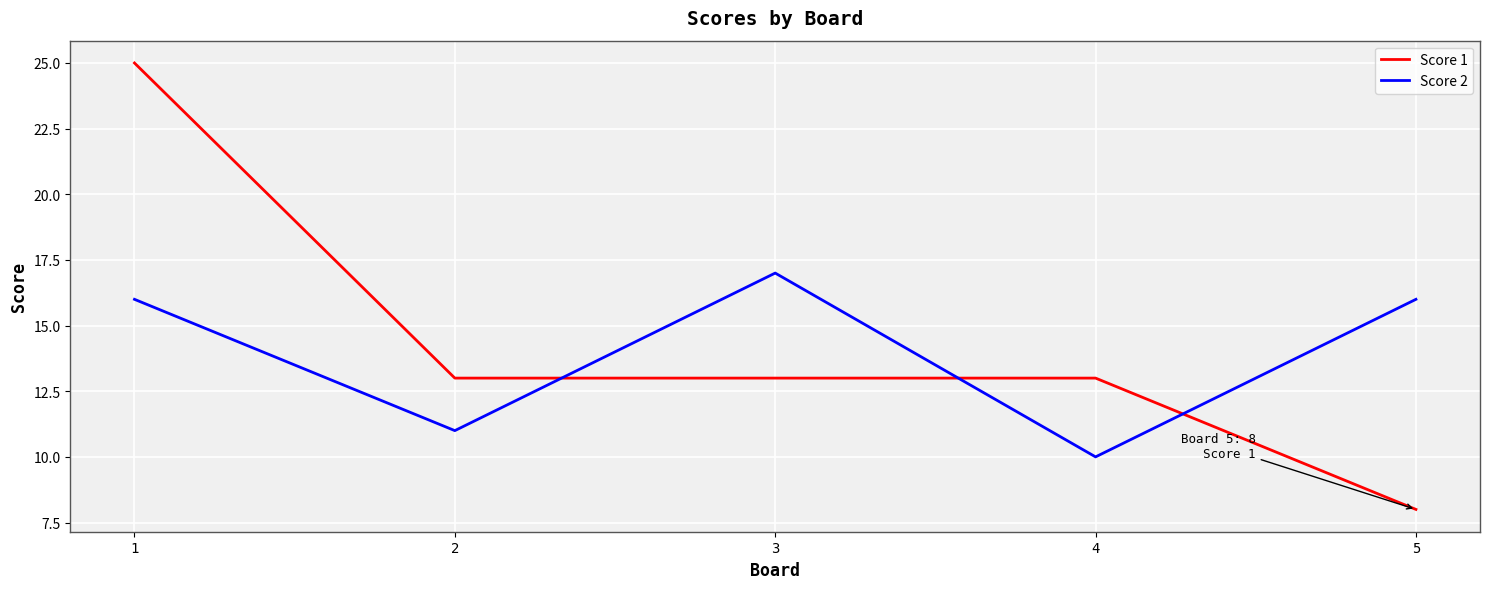

What is the spread (max minus min) of values at 2?

2